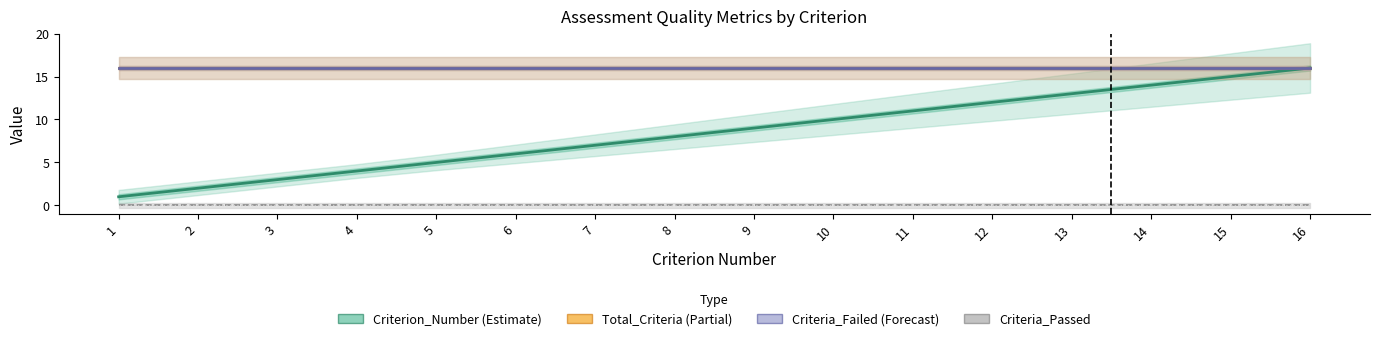

True or false: Quality_Score_Percent and Criterion_Number intersect in this chart.

False